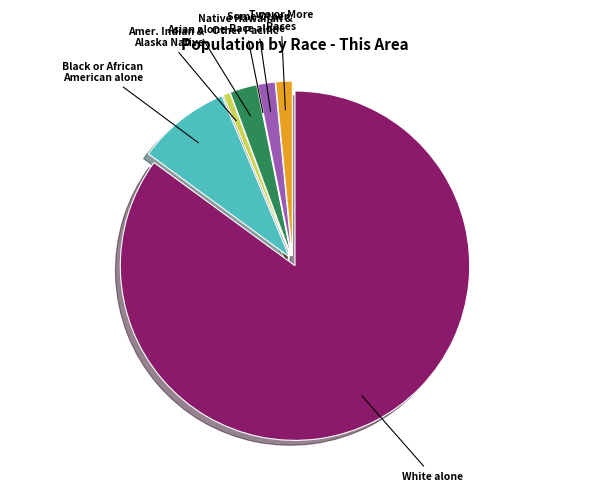

Does any single category account for the majority?

Yes